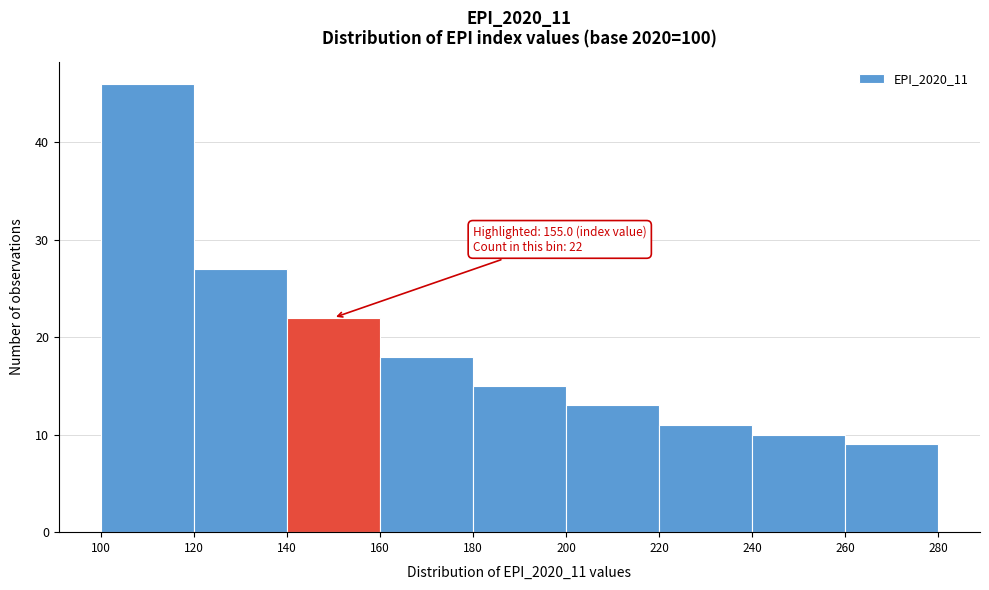

Over which range of the x-axis is the bar tallest?

100 to 120